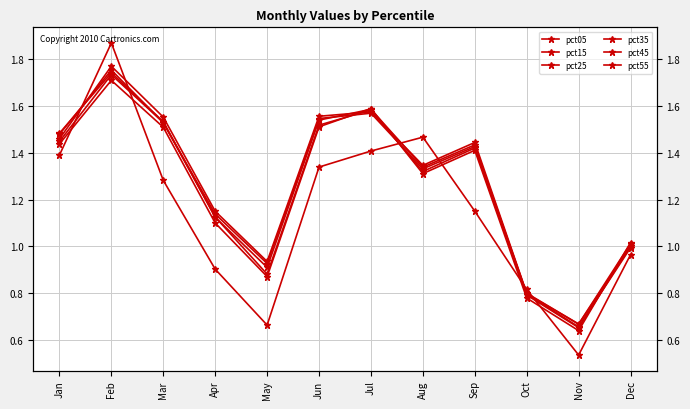

List the series in order of their peak value, lowest first.

pct15, pct25, pct35, pct45, pct55, pct05